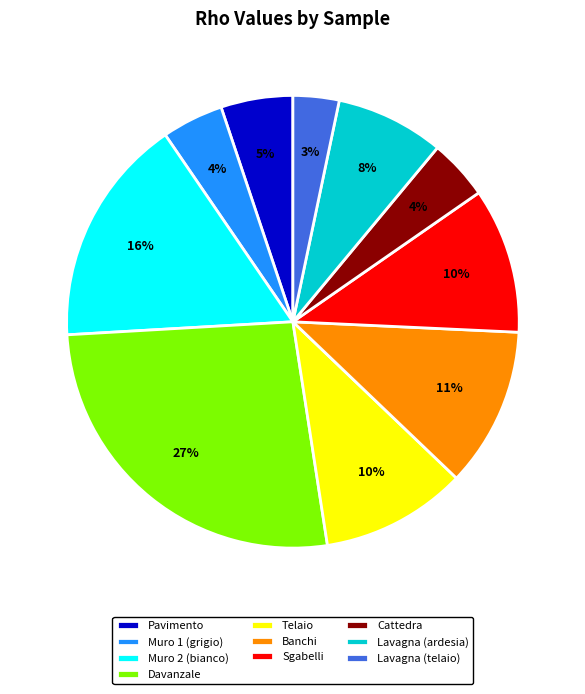

Count the number of slices in the pie.

10